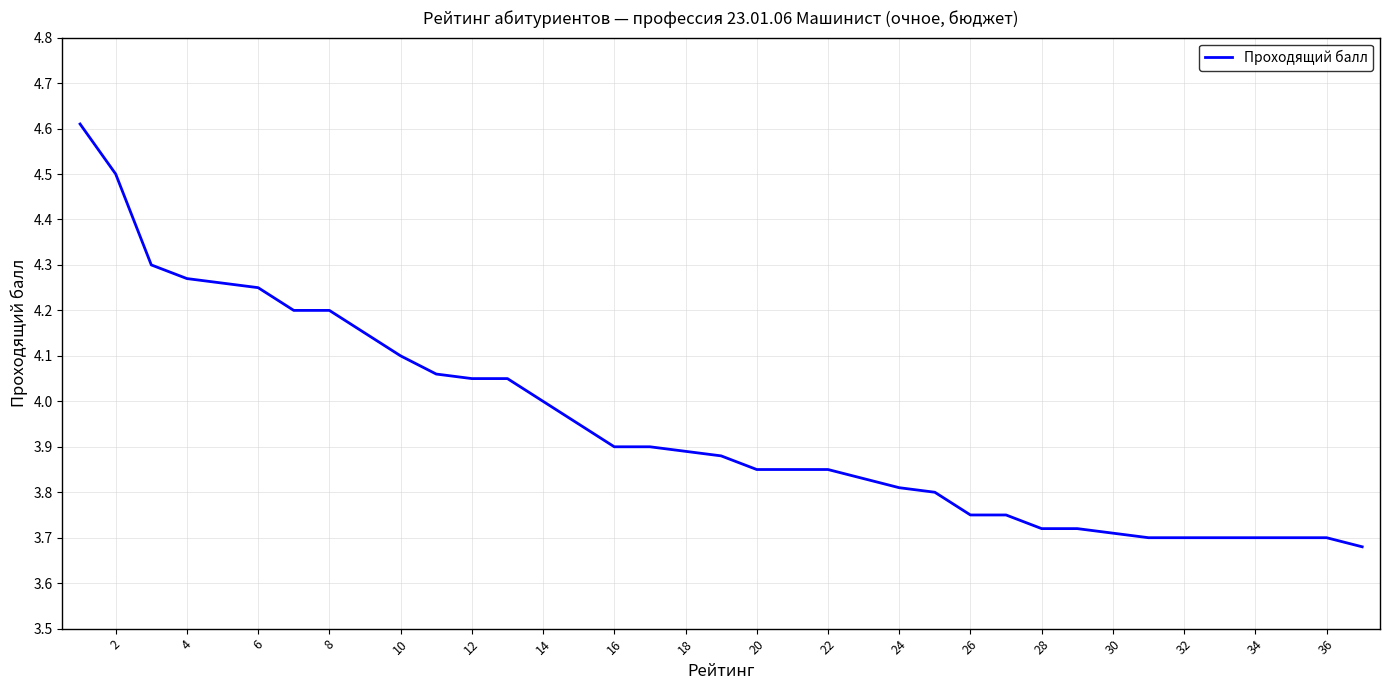

What is the maximum value shown in the chart?

4.6